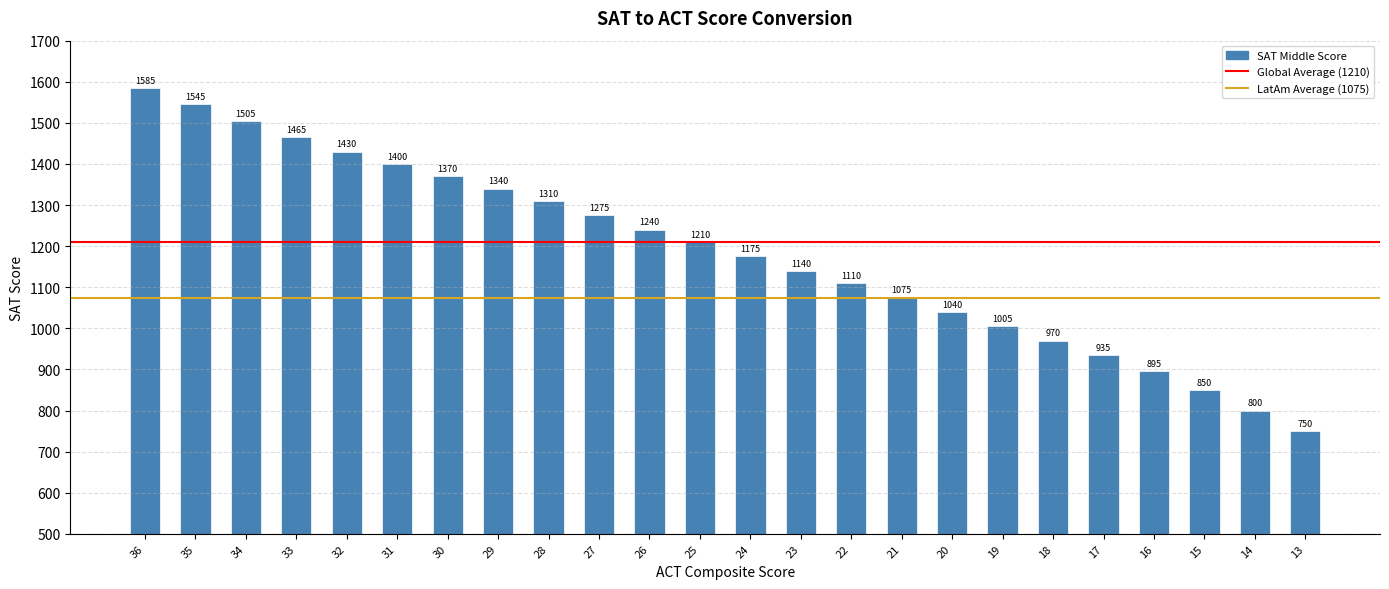

At which category does the chart reach its peak across all series?

36